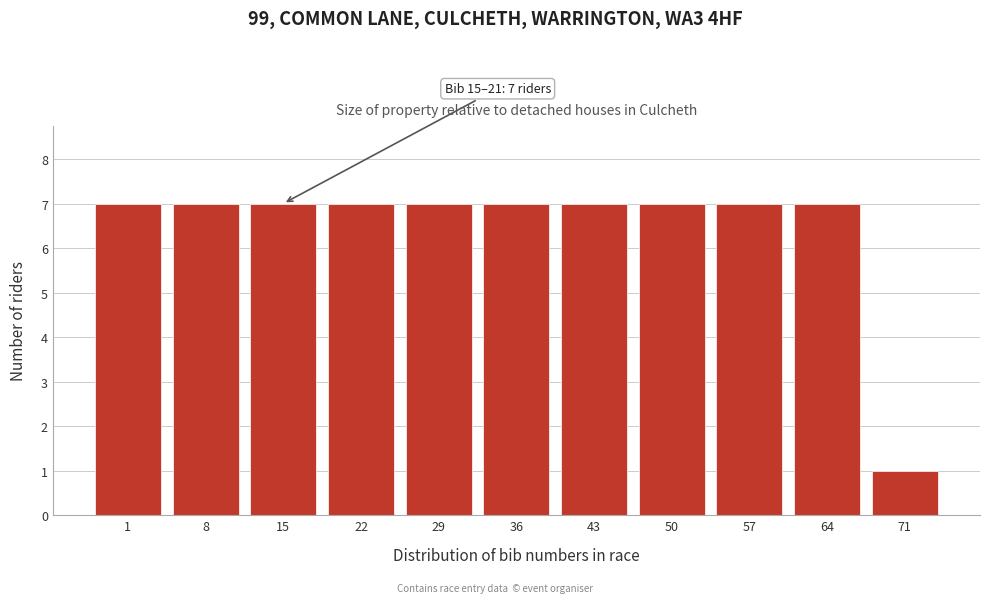

Reading right to left, list all the values displayed in this chart.

71=1	64=7	57=7	50=7	43=7	36=7	29=7	22=7	15=7	8=7	1=7